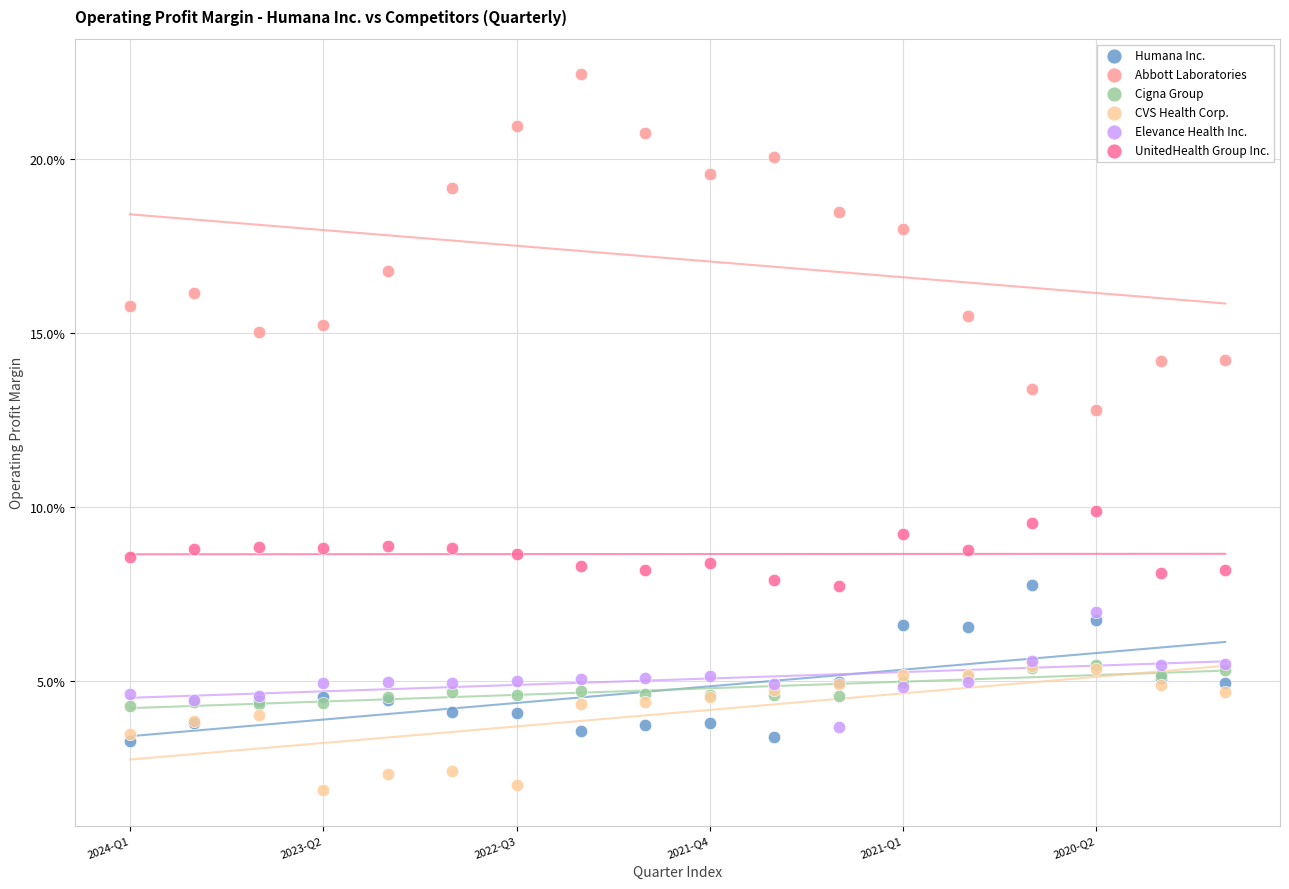

What are all the series names shown in the legend?

Humana Inc., Abbott Laboratories, Cigna Group, CVS Health Corp., Elevance Health Inc., UnitedHealth Group Inc.